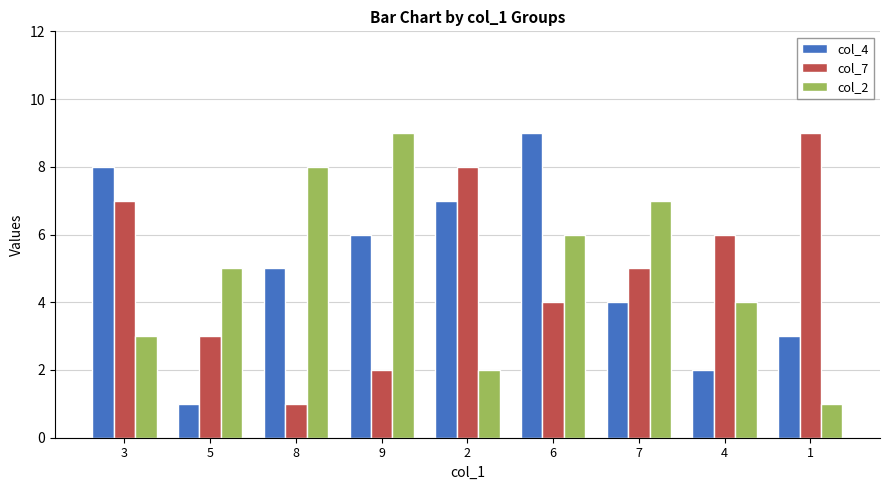

What is the minimum value for col_2?

1